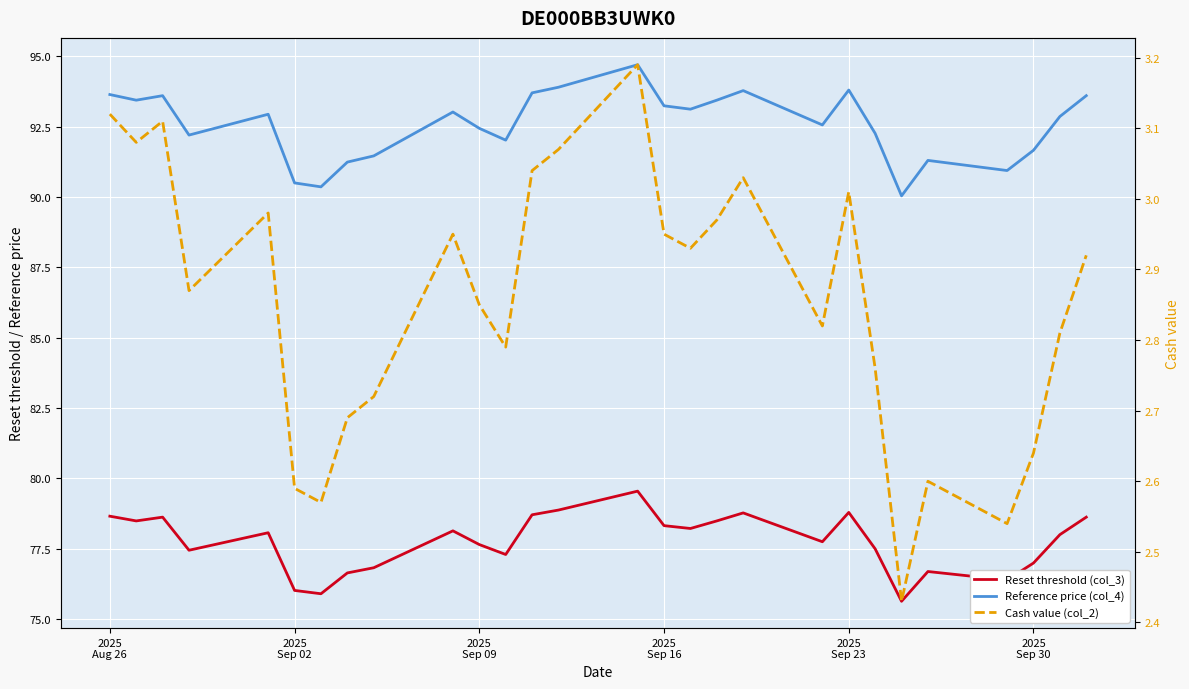

Reading right to left, what are all the values shown in this chart?

Reset threshold (col_3): 78.6	78.0	77.0	76.4	76.7	75.6	77.5	78.8	77.8	78.8	78.5	78.2	78.3	79.5	78.9	78.7	77.3	77.7	78.1	76.8	76.6	75.9	76.0	78.1	77.4	78.6	78.5	78.7
Reference price (col_4): 93.6	92.9	91.7	90.9	91.3	90.0	92.3	93.8	92.6	93.8	93.4	93.1	93.2	94.7	93.9	93.7	92.0	92.4	93.0	91.5	91.2	90.4	90.5	92.9	92.2	93.6	93.4	93.6
Cash value (col_2): 2.9	2.8	2.6	2.5	2.6	2.4	2.8	3.0	2.8	3.0	3.0	2.9	3.0	3.2	3.1	3.0	2.8	2.9	3.0	2.7	2.7	2.6	2.6	3.0	2.9	3.1	3.1	3.1